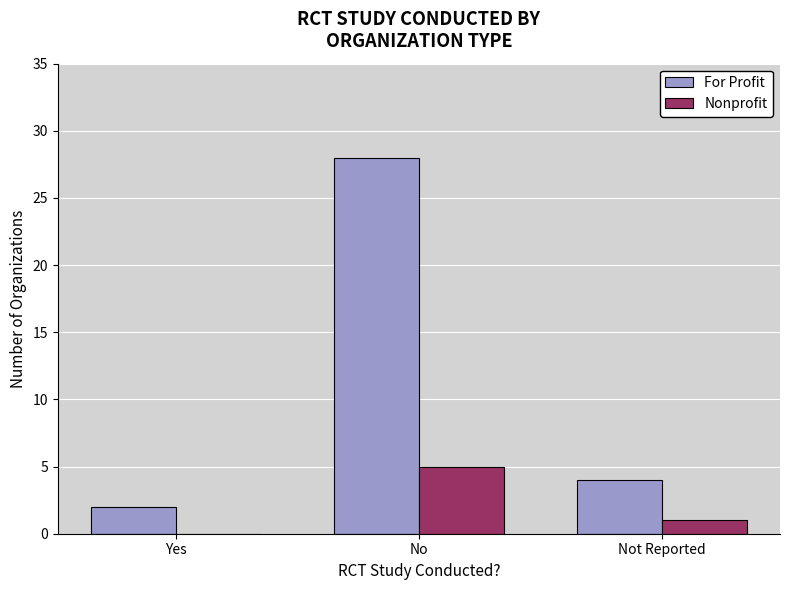

Between Yes and Not Reported, which series saw the biggest shift?

For Profit